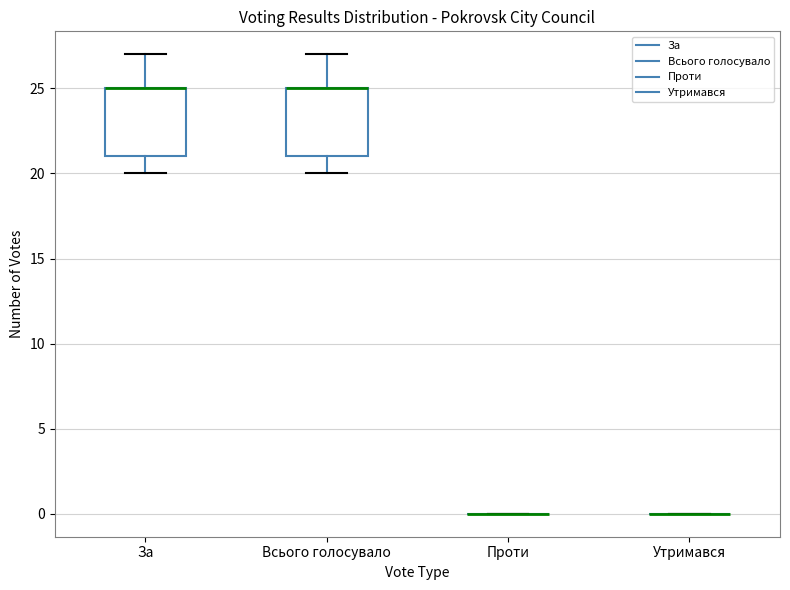

Reading left to right, read every box against the y-axis: the position of its median line, the range the box covers, and the ends of its whiskers. The values are not printed on the chart, so give them approximately, as read against the axis.

За: median 25 (drawn on the box's upper edge), box 21 to 25, whiskers 20 to 27
Всього голосувало: median 25 (drawn on the box's upper edge), box 21 to 25, whiskers 20 to 27
Проти: box collapsed to a line at 0, whiskers 0 to 0
Утримався: box collapsed to a line at 0, whiskers 0 to 0